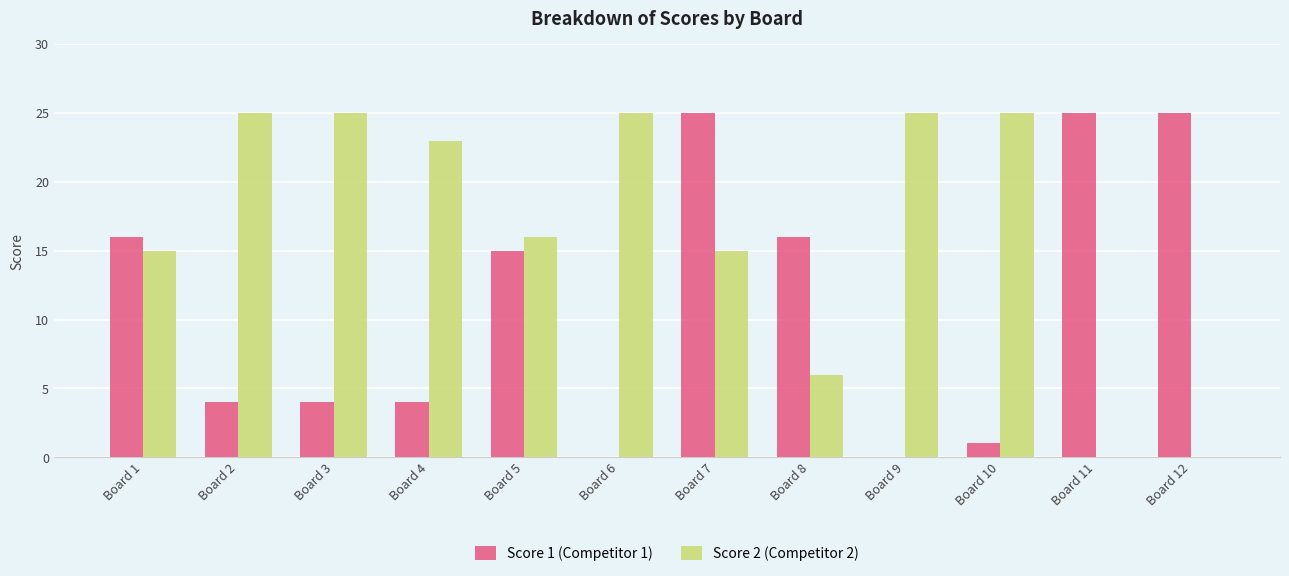

What is the approximate value of Score 2 (Competitor 2) at Board 10?

25